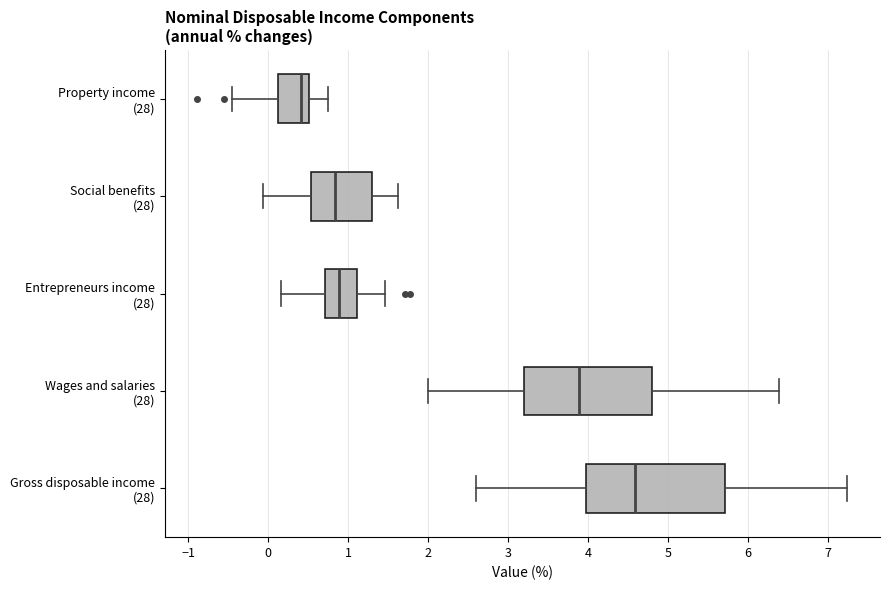

Where does the right whisker of the box for Wages and salaries (28) end on the x-axis? The values are not printed on the chart, so give them approximately, as read against the axis.

6.4